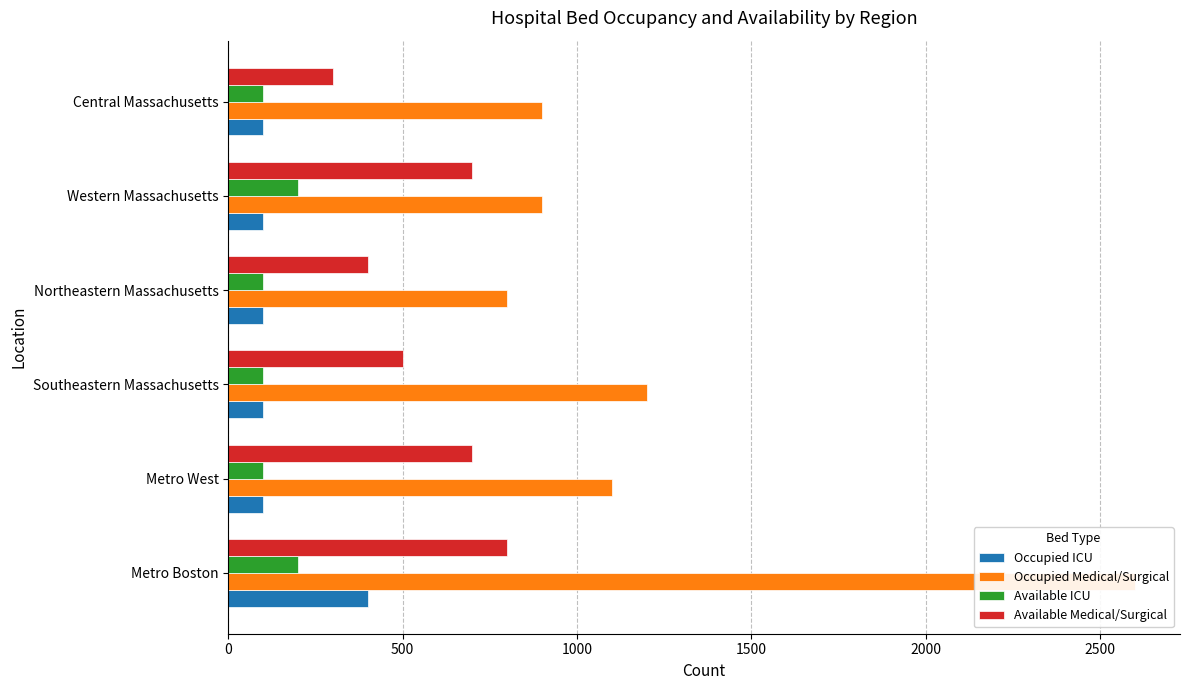

Which series changed the most between Northeastern Massachusetts and Central Massachusetts?

Occupied Medical/Surgical